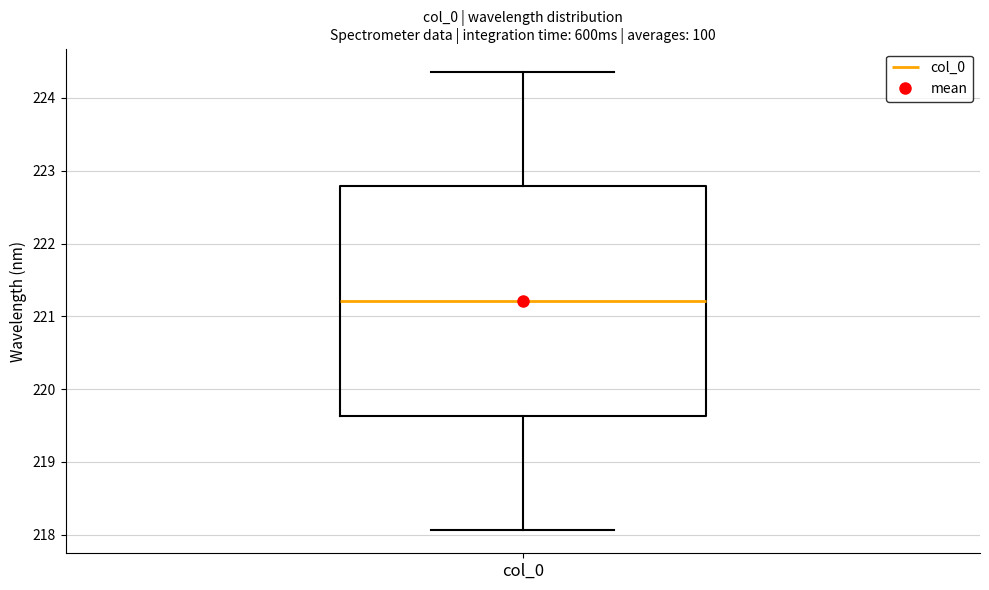

Read this box plot against the y-axis: the position of the median line, the range covered by the box, and the ends of both whiskers. The values are not printed on the chart, so give them approximately, as read against the axis.

median 221.2, box 219.6 to 222.8, whiskers 218.1 to 224.4